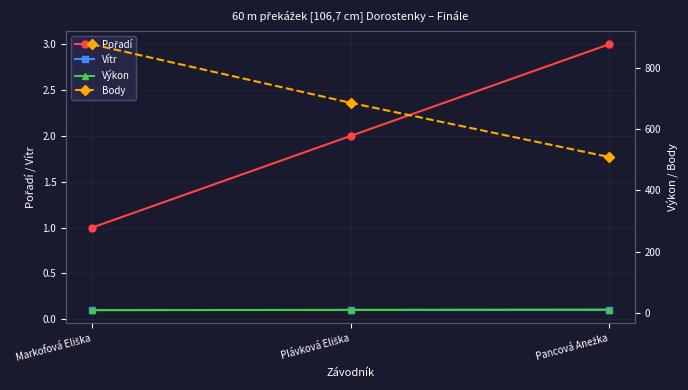

Rank the series at Markofová Eliška from lowest to highest value.

Vítr, Pořadí, Výkon, Body